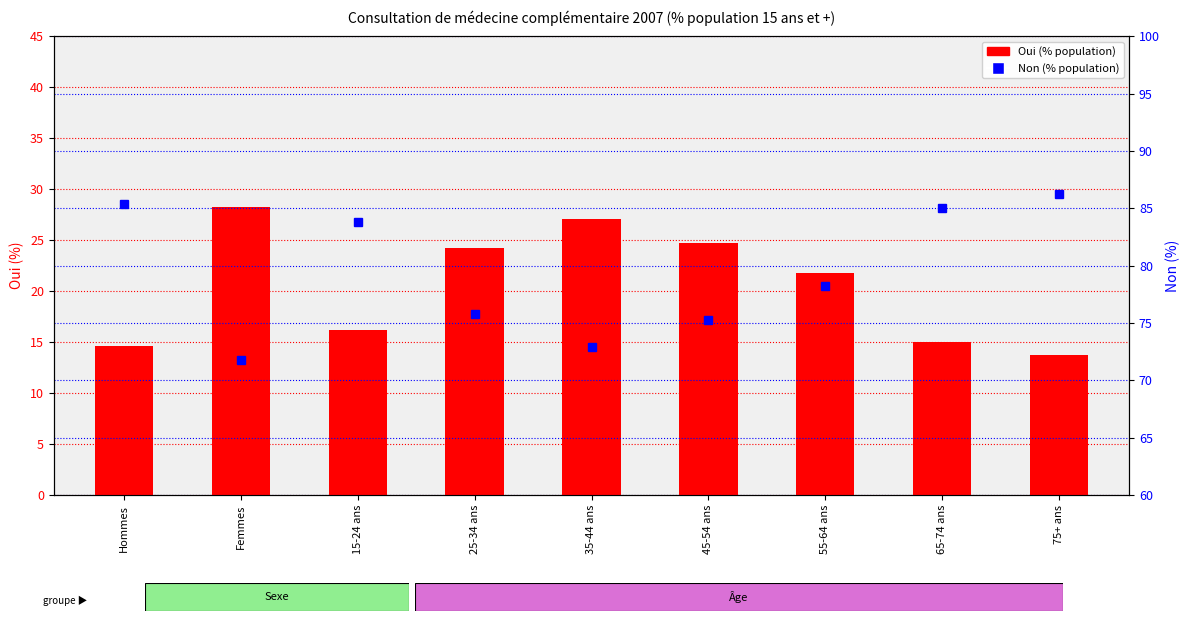

Reading right to left, what are all the values shown in this chart?

Oui (%): 13.7	15.0	21.8	24.7	27.1	24.2	16.2	28.2	14.6
Non (%): 86.3	85.0	78.2	75.3	72.9	75.8	83.8	71.8	85.4